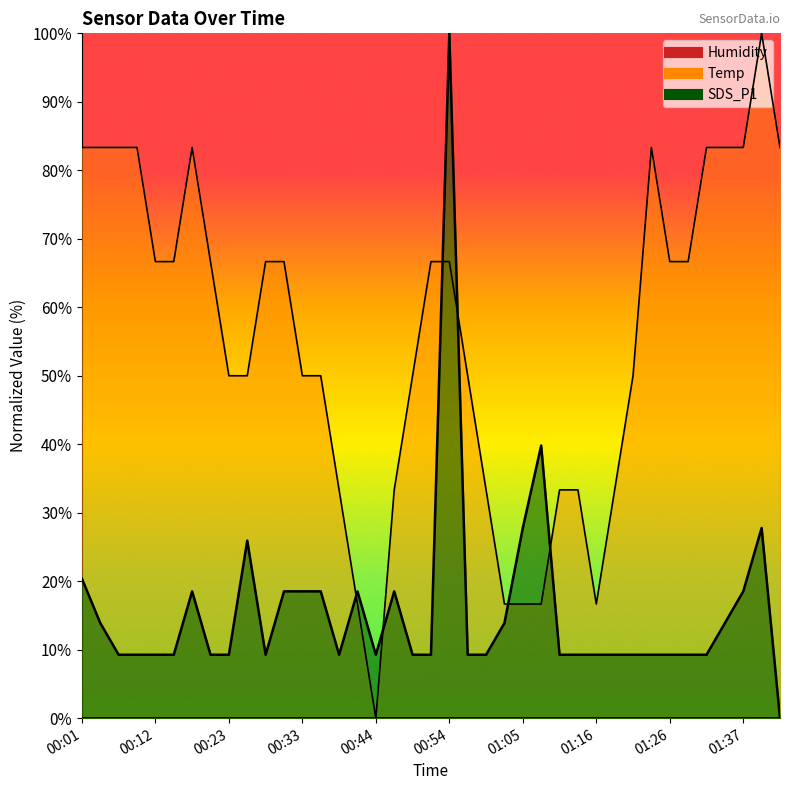

List the series in order of their peak value, highest first.

SDS_P1, Temp